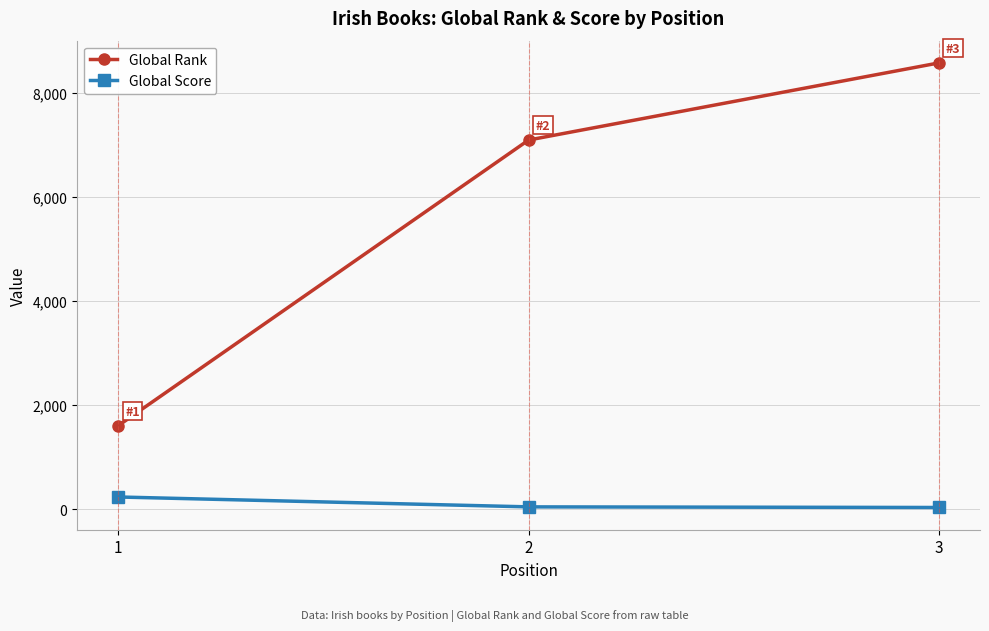

Count the number of categories in the chart.

3